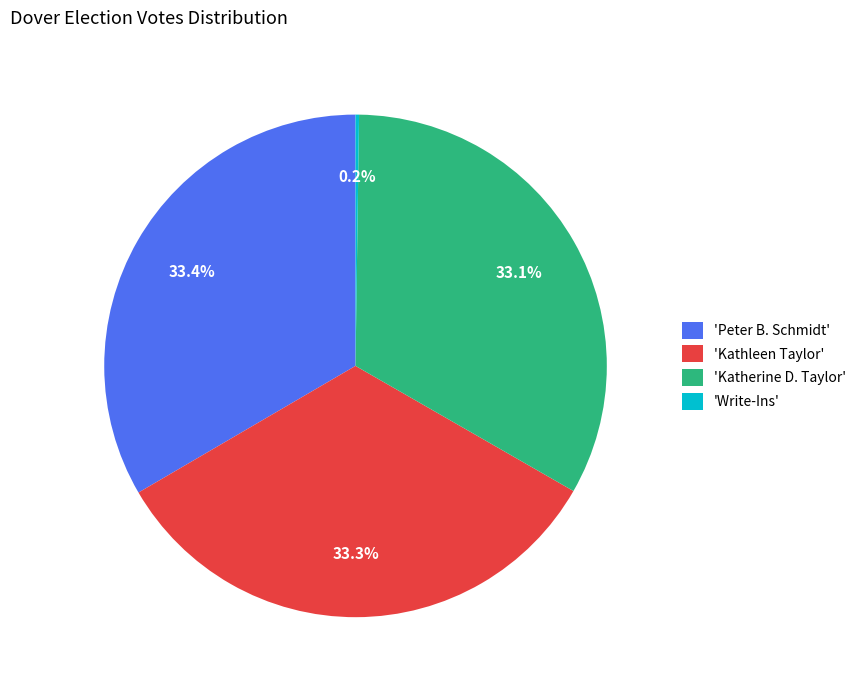

What portion of the pie excludes 'Katherine D. Taylor'?

66.9%